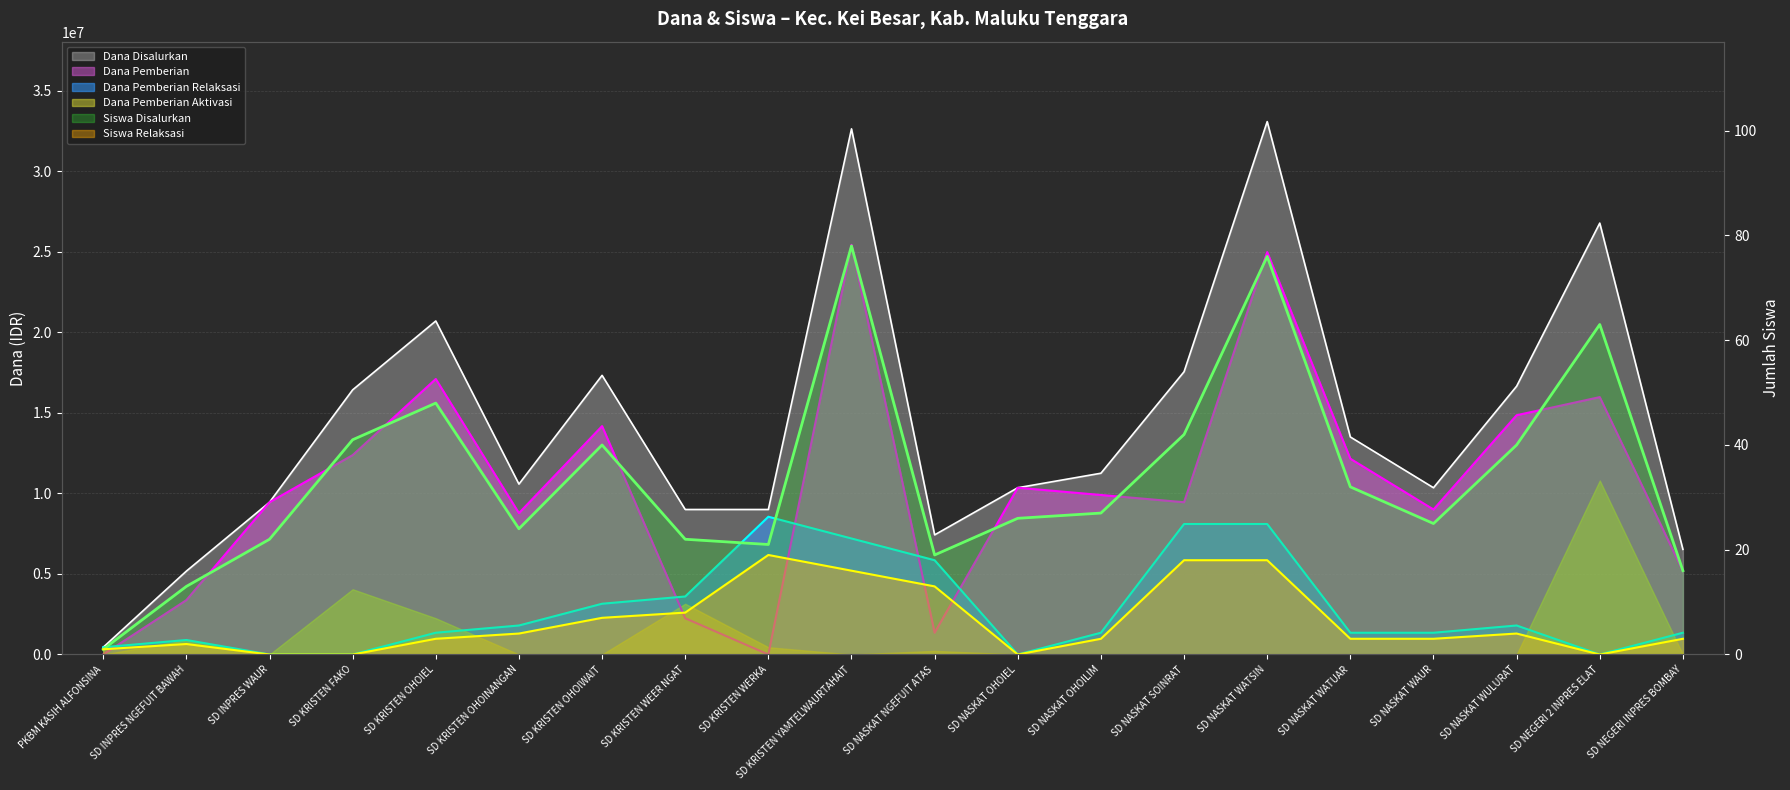

Rank the series at SD INPRES WAUR from highest to lowest value.

Dana Disalurkan, Dana Pemberian, Siswa Disalurkan, Siswa Pemberian Relaksasi, Dana Pemberian Relaksasi